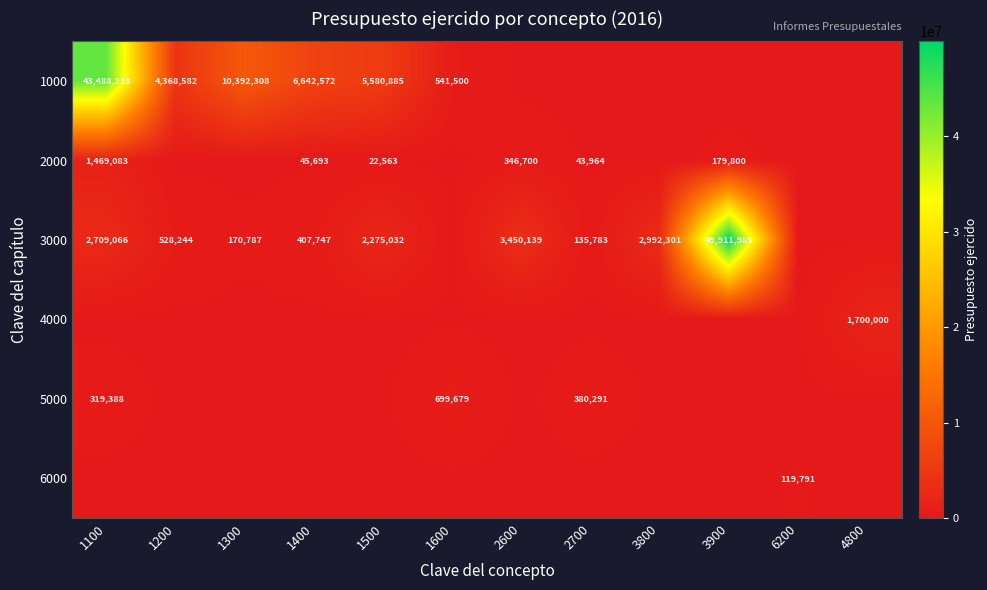

Is it true that 2000 equals 45693 at 1400?

True